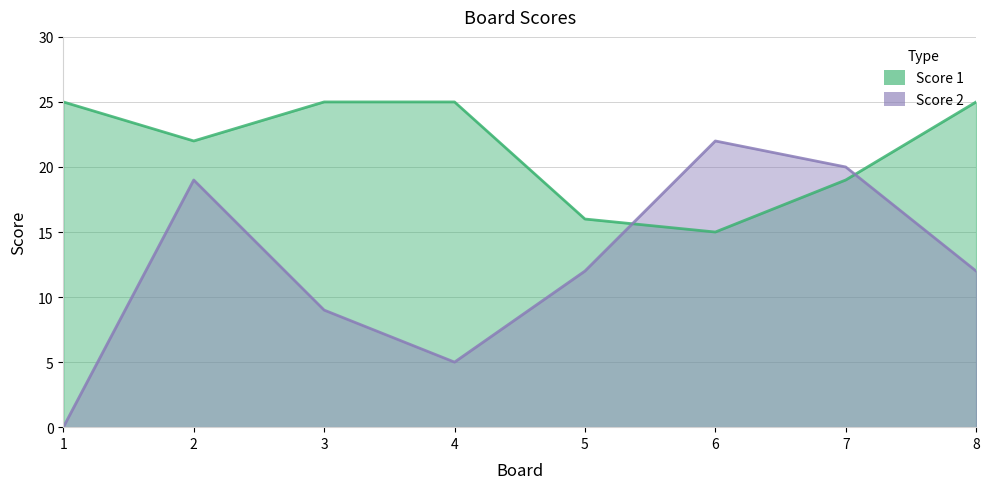

Does the chart have visible grid lines?

Yes